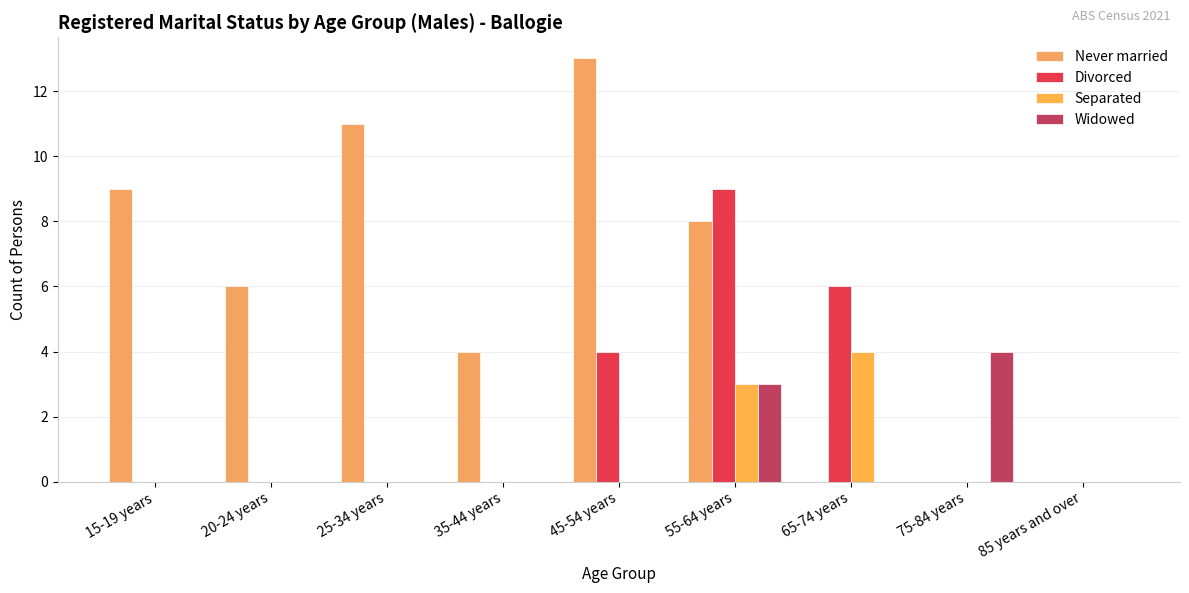

How many groups of bars are there?

9